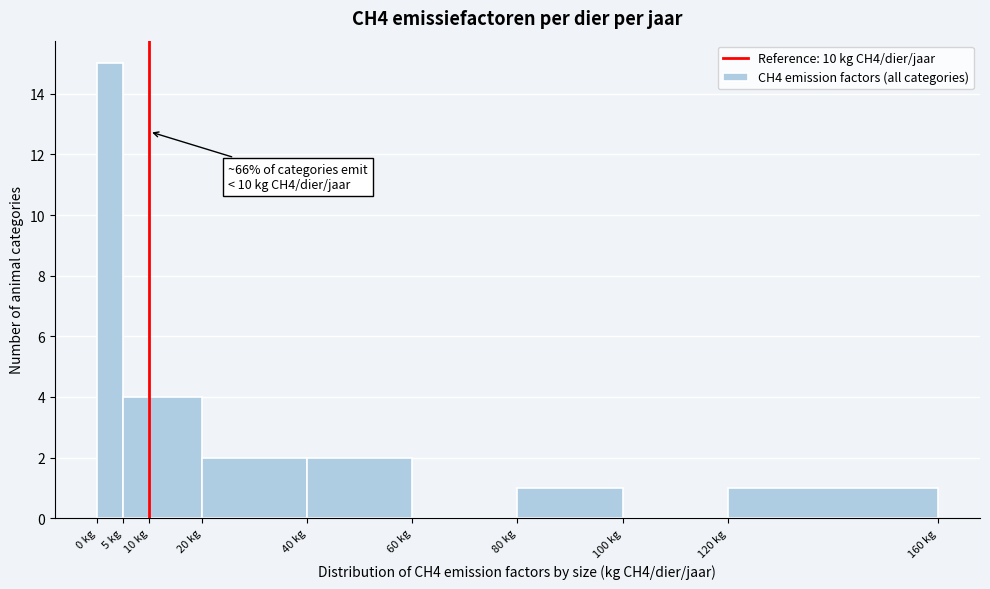

Over which range of the x-axis is the bar tallest?

0 to 5